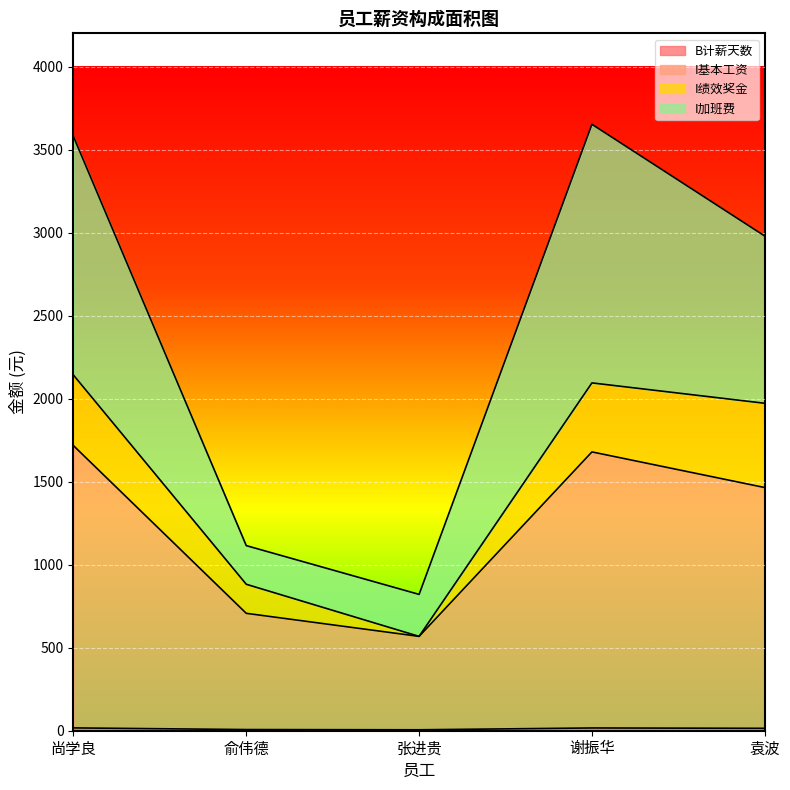

What is the label of the 1st point from the left?

尚学良